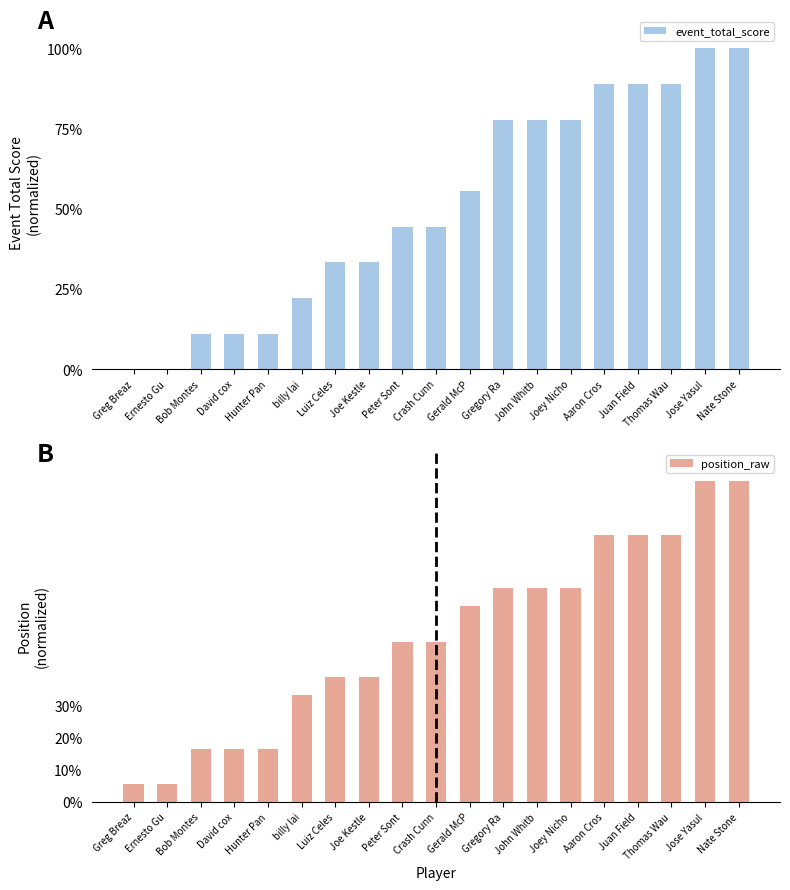

Which series has the largest range (max minus min)?

event_total_score